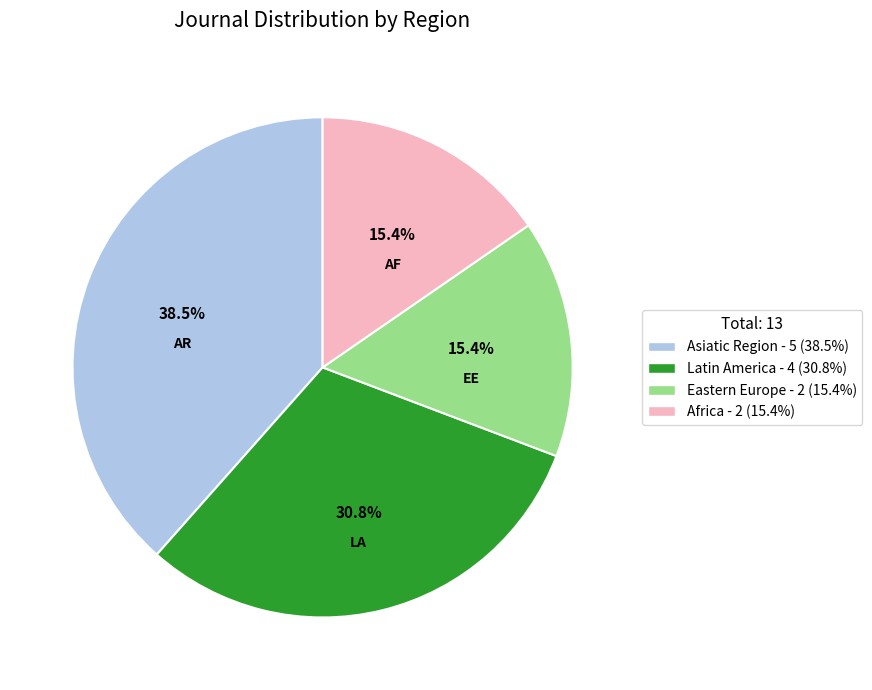

Which has a higher value, Asiatic Region - 5 (38.5%) or Africa - 2 (15.4%)?

Asiatic Region - 5 (38.5%)